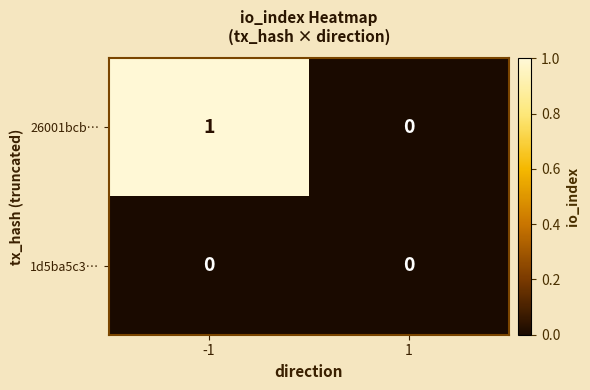

The 1d5ba5c3… series shows 0 at -1. True or false?

True